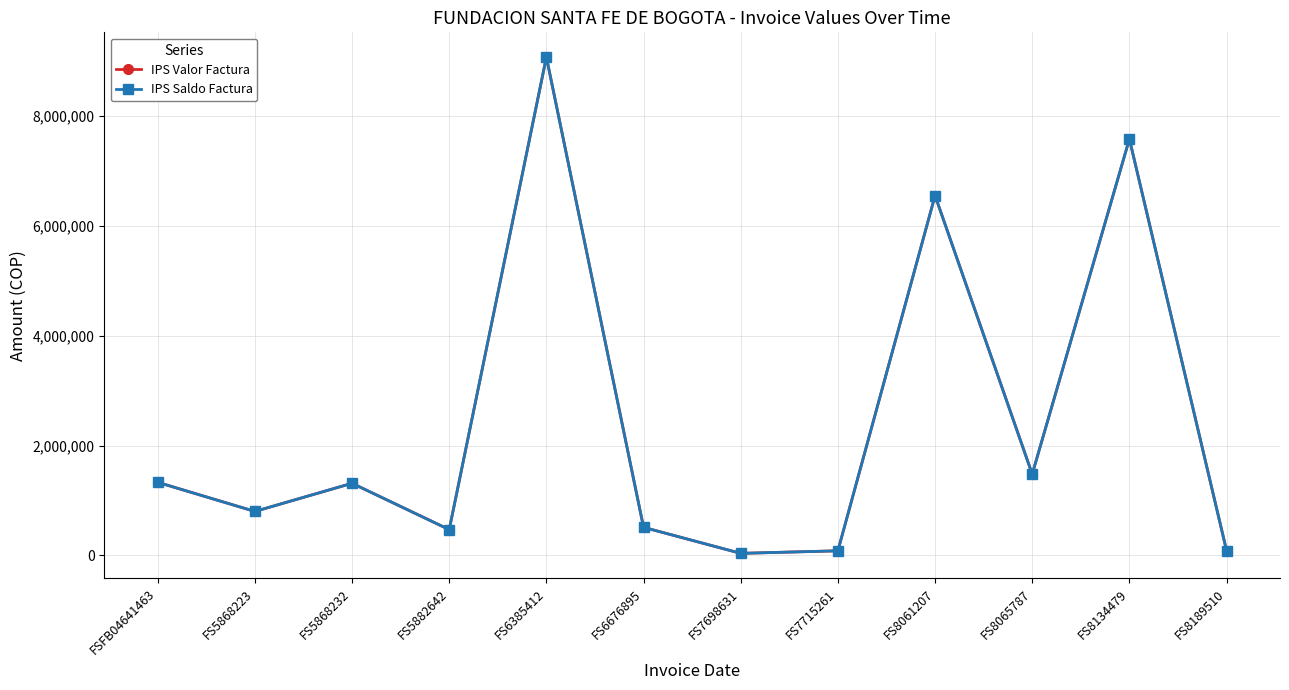

The value of IPS Saldo Factura at FS7698631 is 51755. True or false?

False